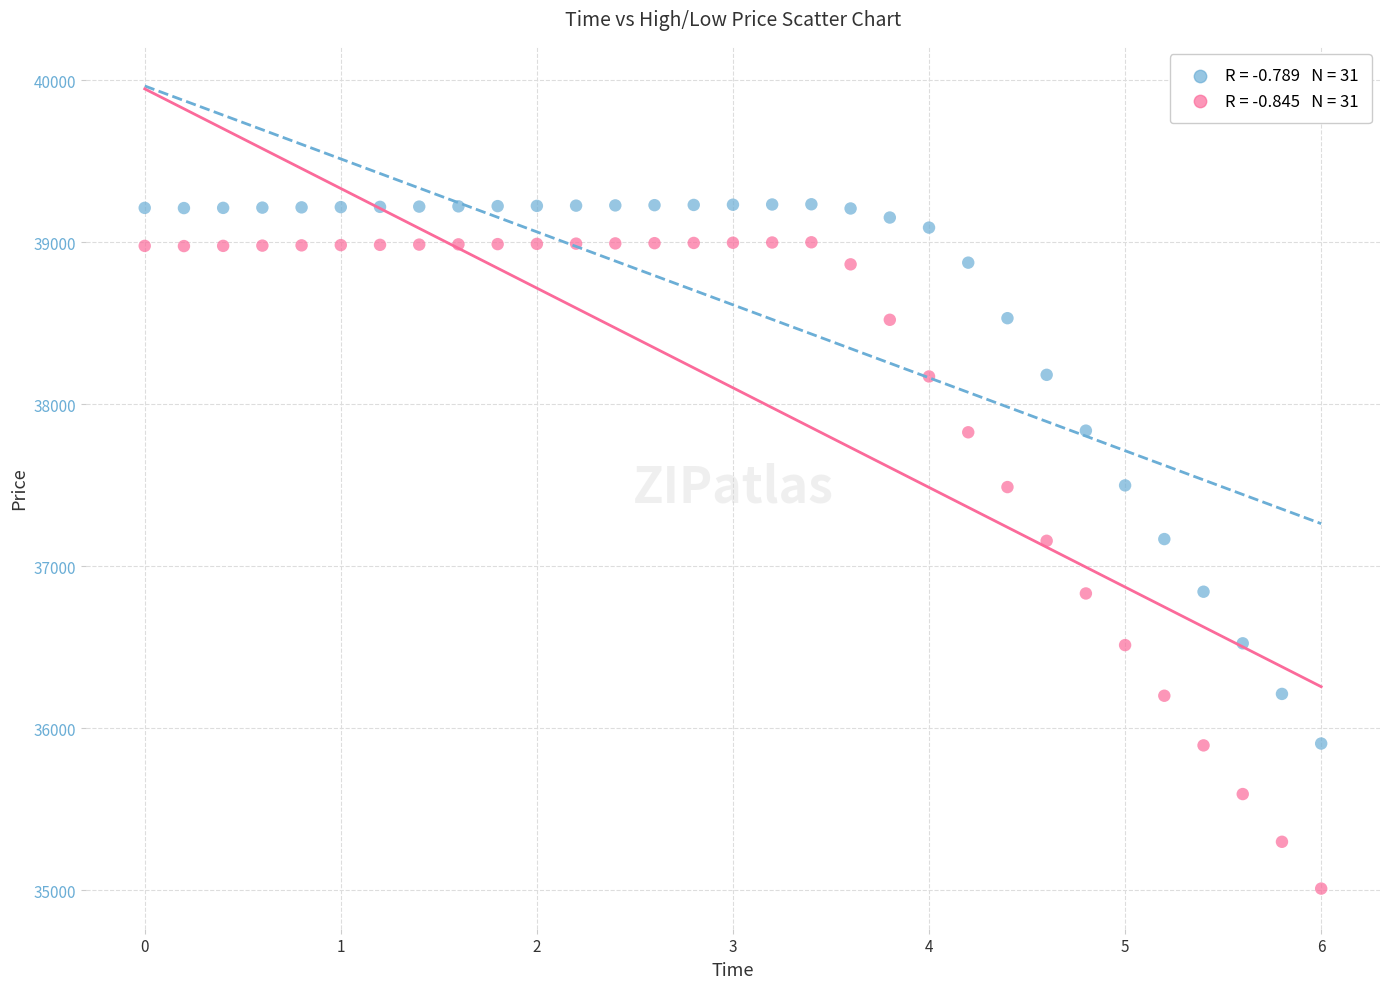

Across all data points, what is the range of Y values (max minus min)?

4225.7